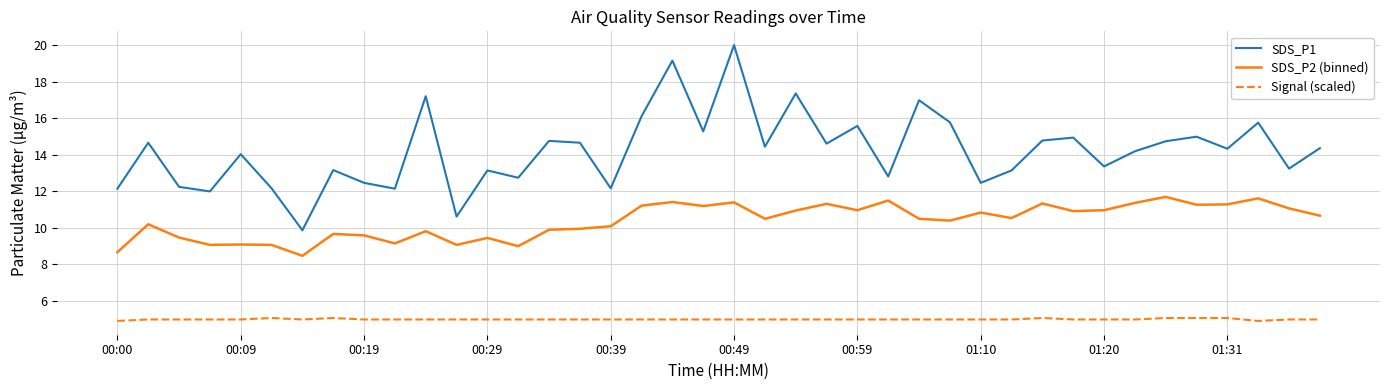

How many lines are shown in the chart?

3